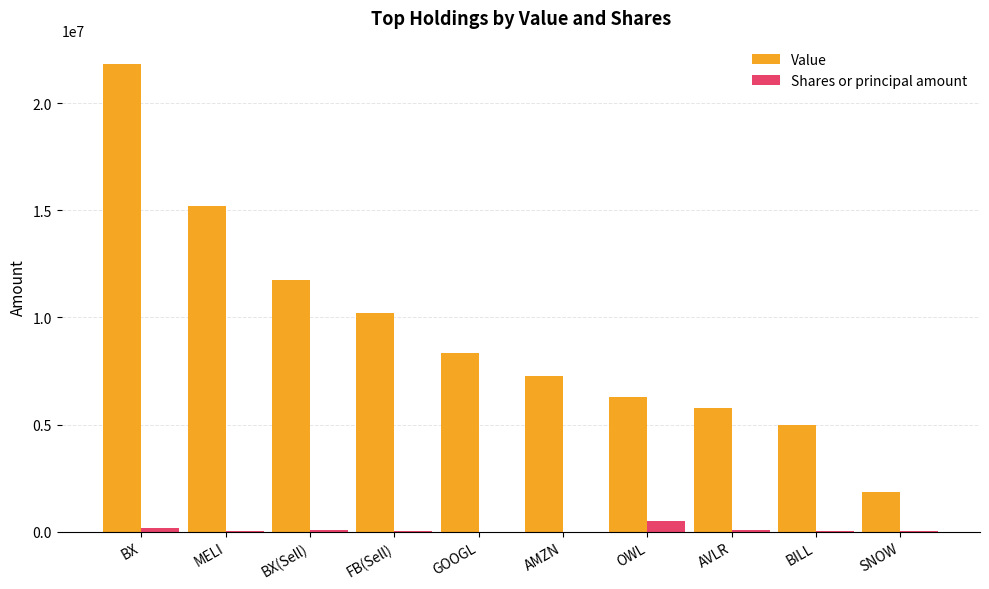

At which category is the sum across all series the highest?

BX